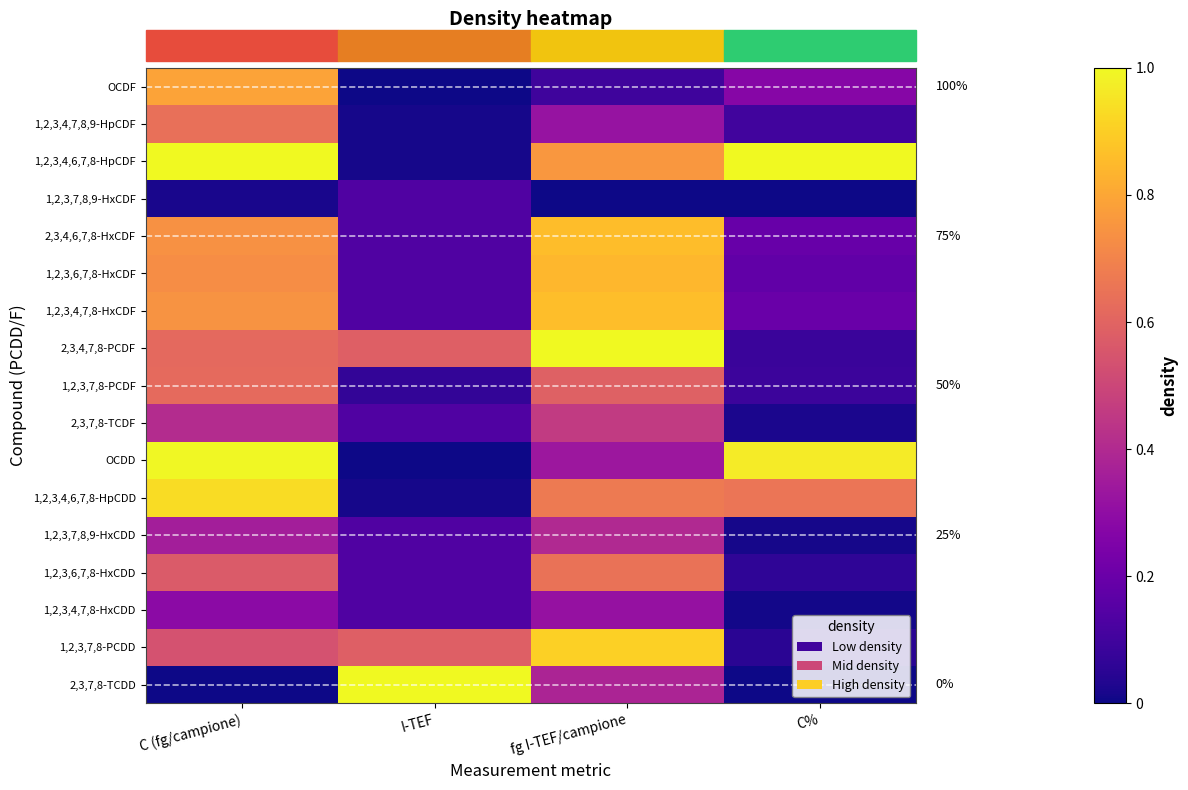

Is it true that 2,3,7,8-TCDD equals 0.6 at I-TEF?

False